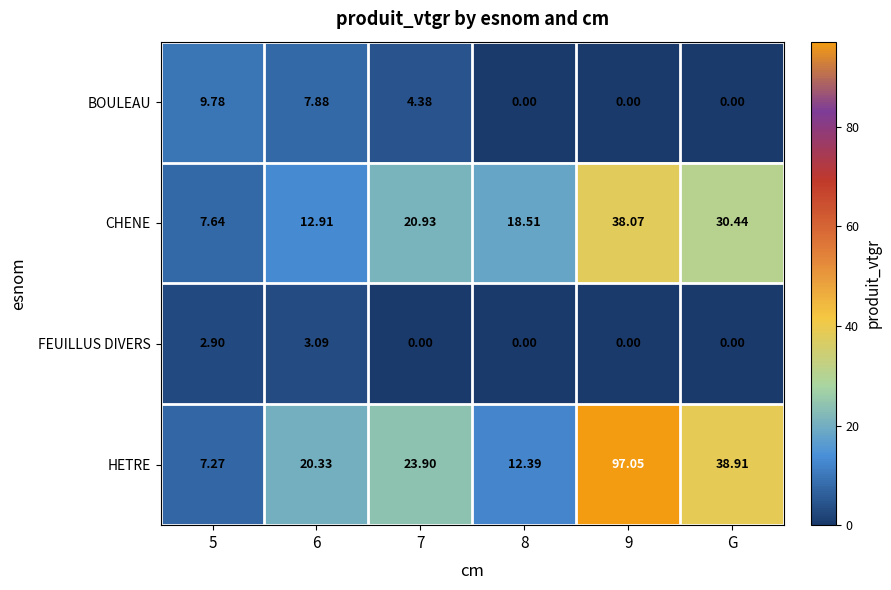

Where is HETRE nearest to the value 52?

G